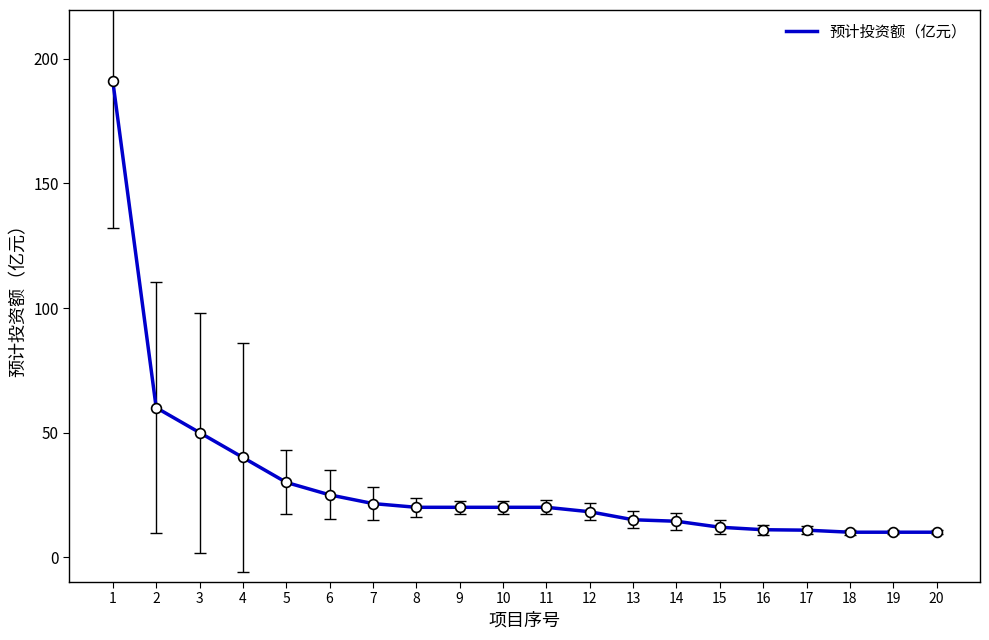

Approximately how many times larger is the value at 17 compared to 1?

0.1